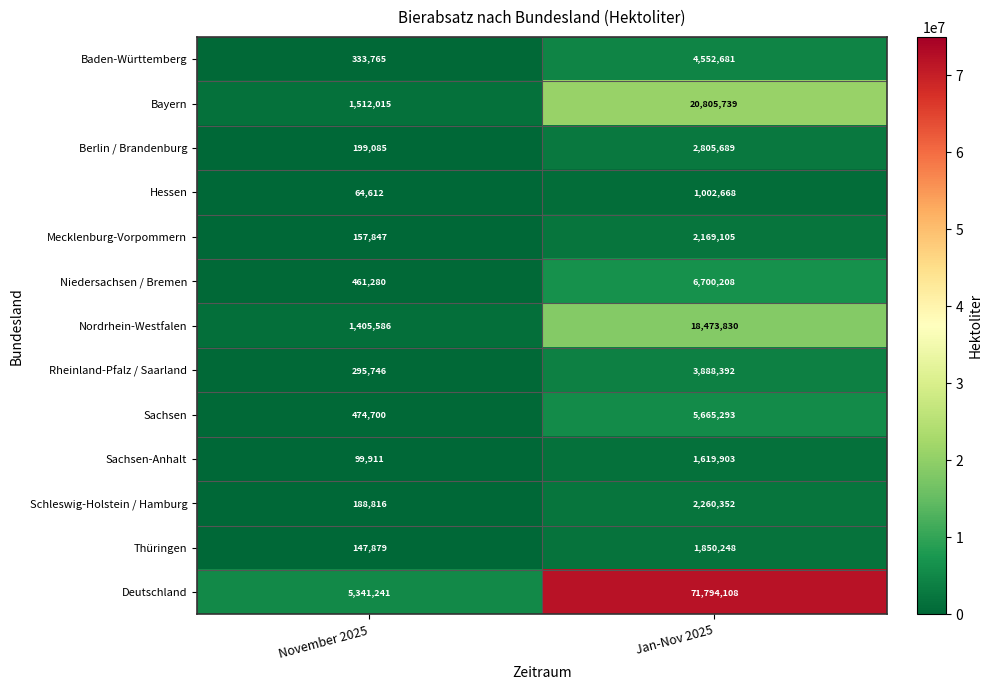

Which category has the highest value across all series?

Jan-Nov 2025